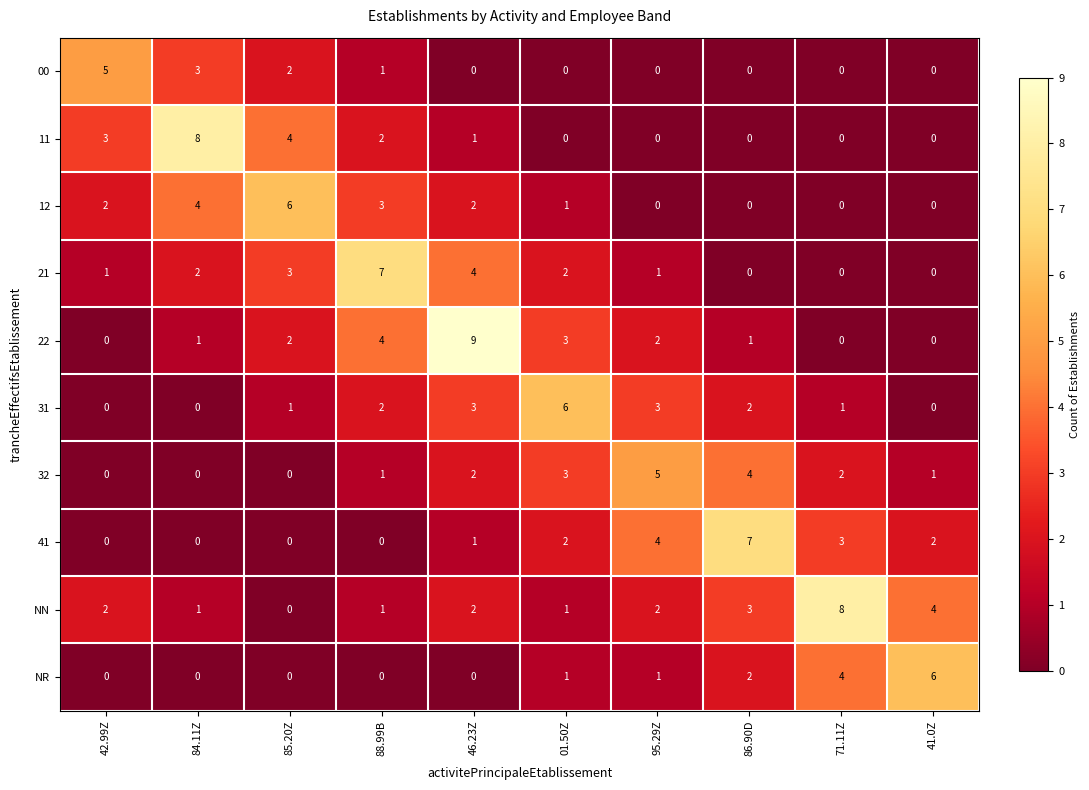

The value of 31 at 85.20Z is 1. True or false?

True